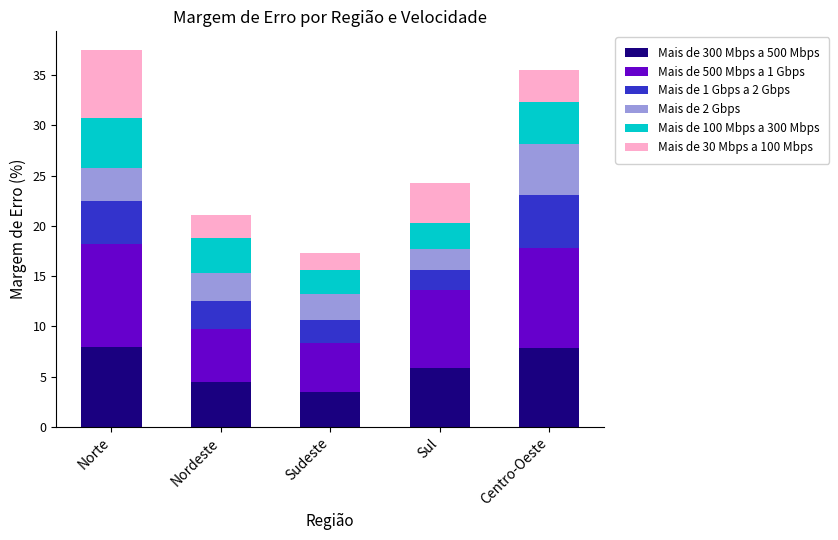

What is the highest value of the Mais de 300 Mbps a 500 Mbps series?

8.0